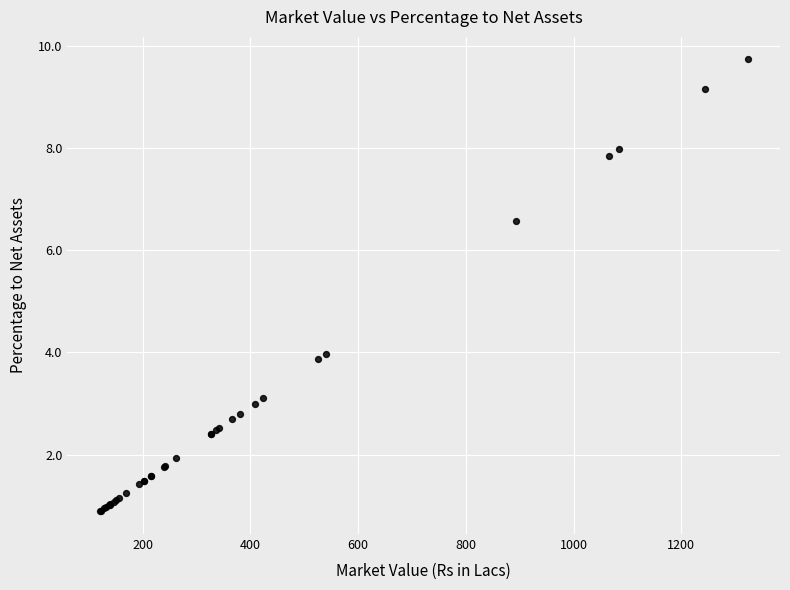

What Y value in the scatter plot is closest to 5?

4.0